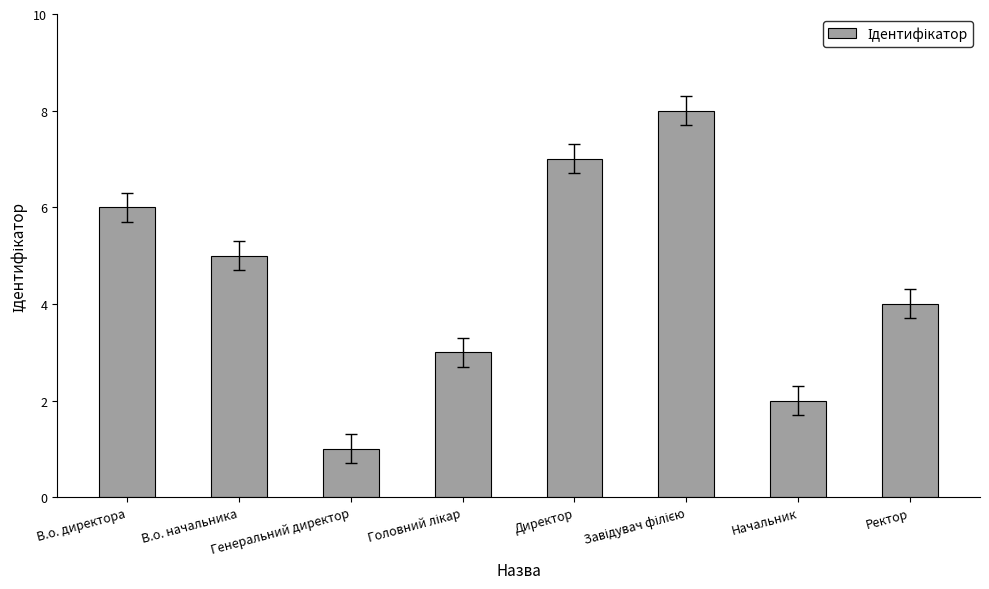

What is the label of the 8th bar from the right?

В.о. директора